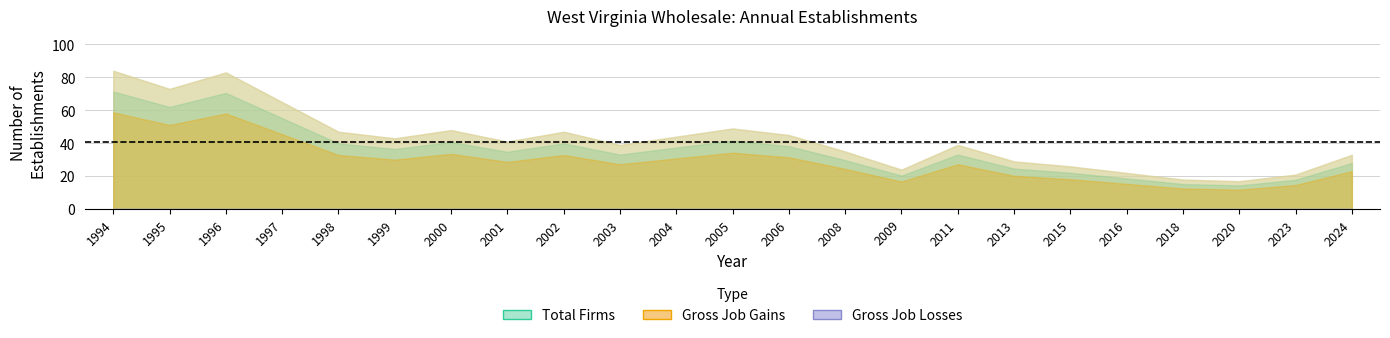

At which label is Gross Job Gains closest to 50?

2005